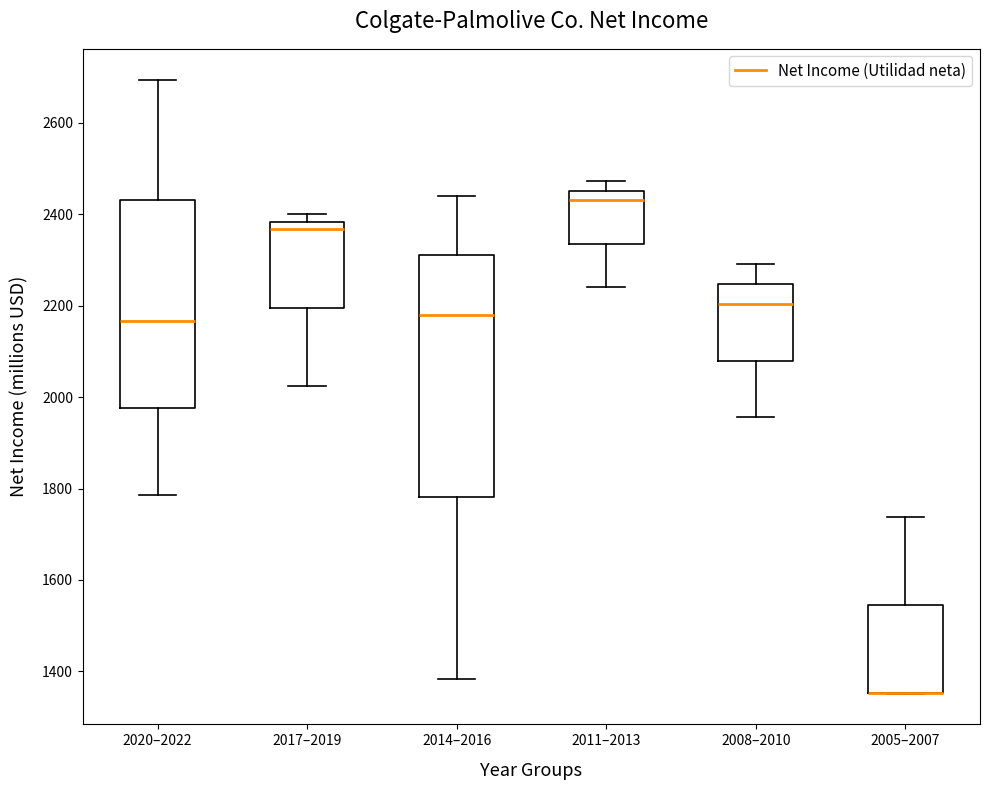

Reading left to right, read every box against the y-axis: the position of its median line, the range the box covers, and the ends of its whiskers. The values are not printed on the chart, so give them approximately, as read against the axis.

2020–2022: median 2160, box 1980 to 2440, whiskers 1780 to 2700
2017–2019: median 2360, box 2200 to 2380, whiskers 2020 to 2400
2014–2016: median 2180, box 1780 to 2320, whiskers 1380 to 2440
2011–2013: median 2440, box 2340 to 2460, whiskers 2240 to 2480
2008–2010: median 2200, box 2080 to 2240, whiskers 1960 to 2300
2005–2007: median 1360 (drawn on the box's lower edge), box 1360 to 1540, whiskers 1360 to 1740